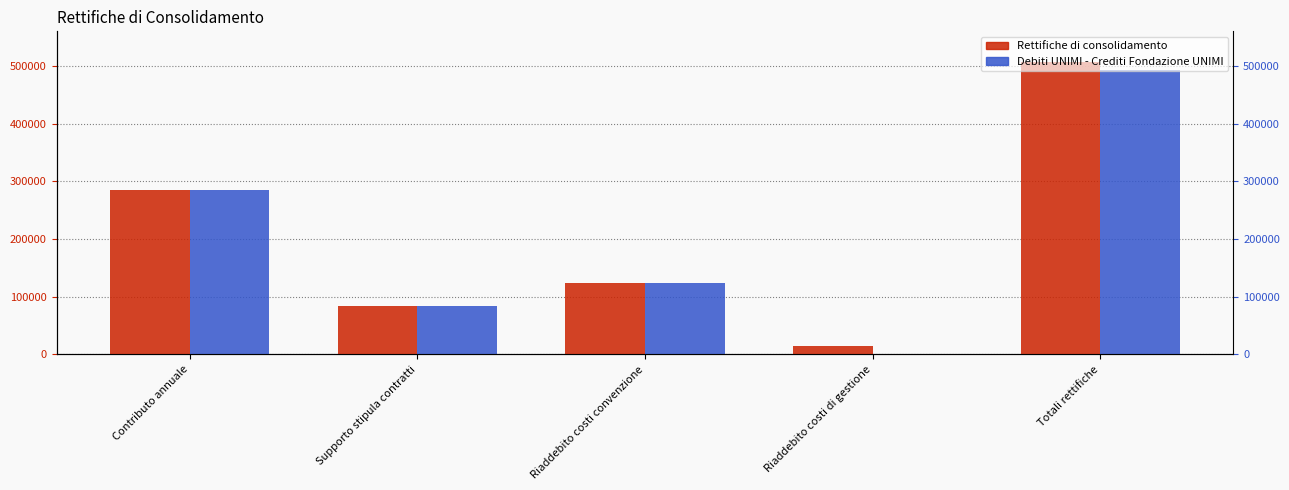

The value of Rettifiche di consolidamento at Riaddebito costi di gestione is 21563.9. True or false?

False